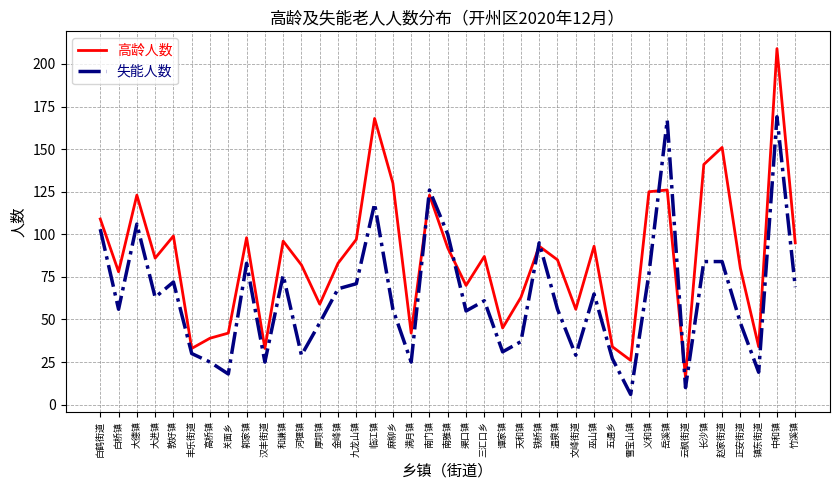

How many times do 失能人数 and 高龄人数 cross each other?

6